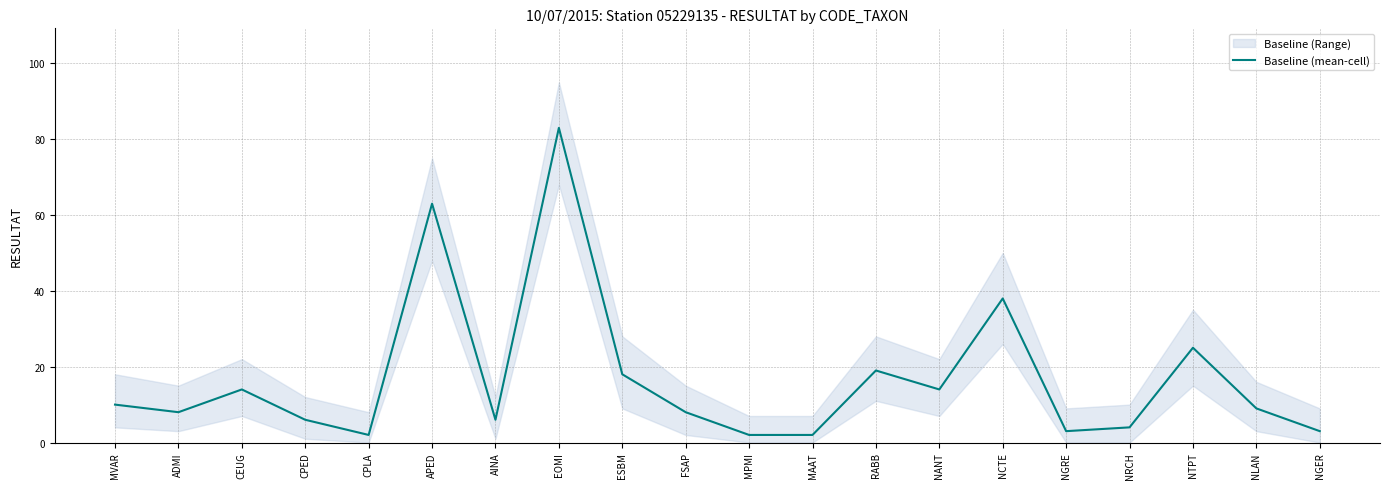

How many categories are shown in the chart?

20